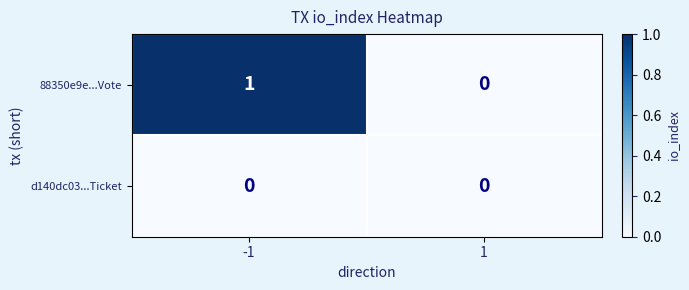

Rank the series by their average value, from highest to lowest.

88350e9e...Vote, d140dc03...Ticket